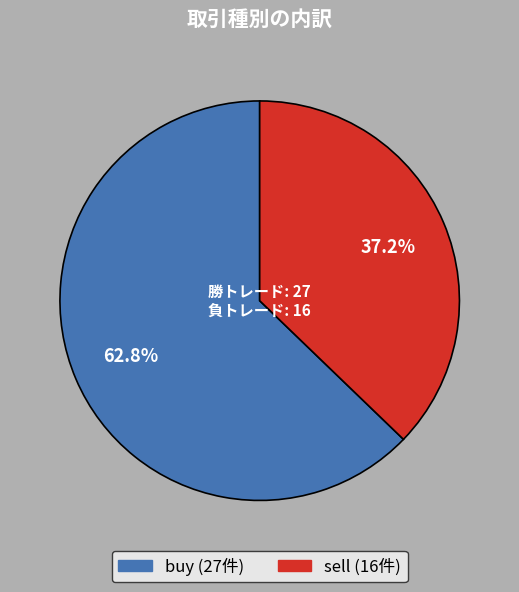

Is there any slice that represents more than half of the pie?

Yes